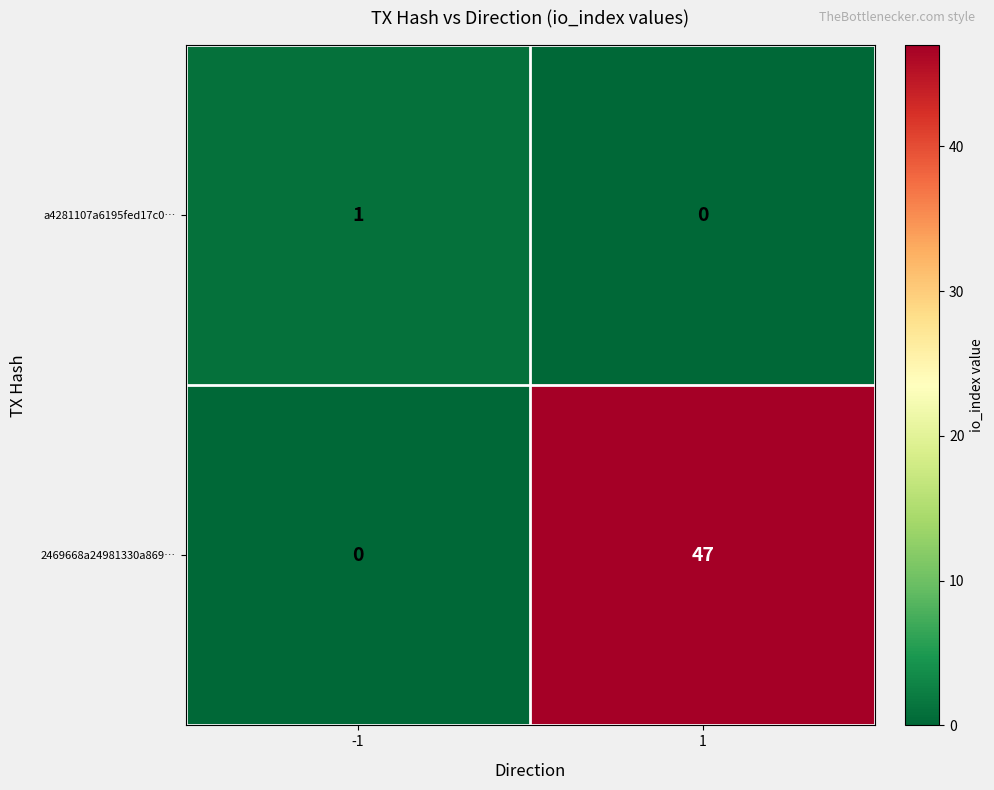

Which series has the largest total across all categories?

2469668a24981330a869…